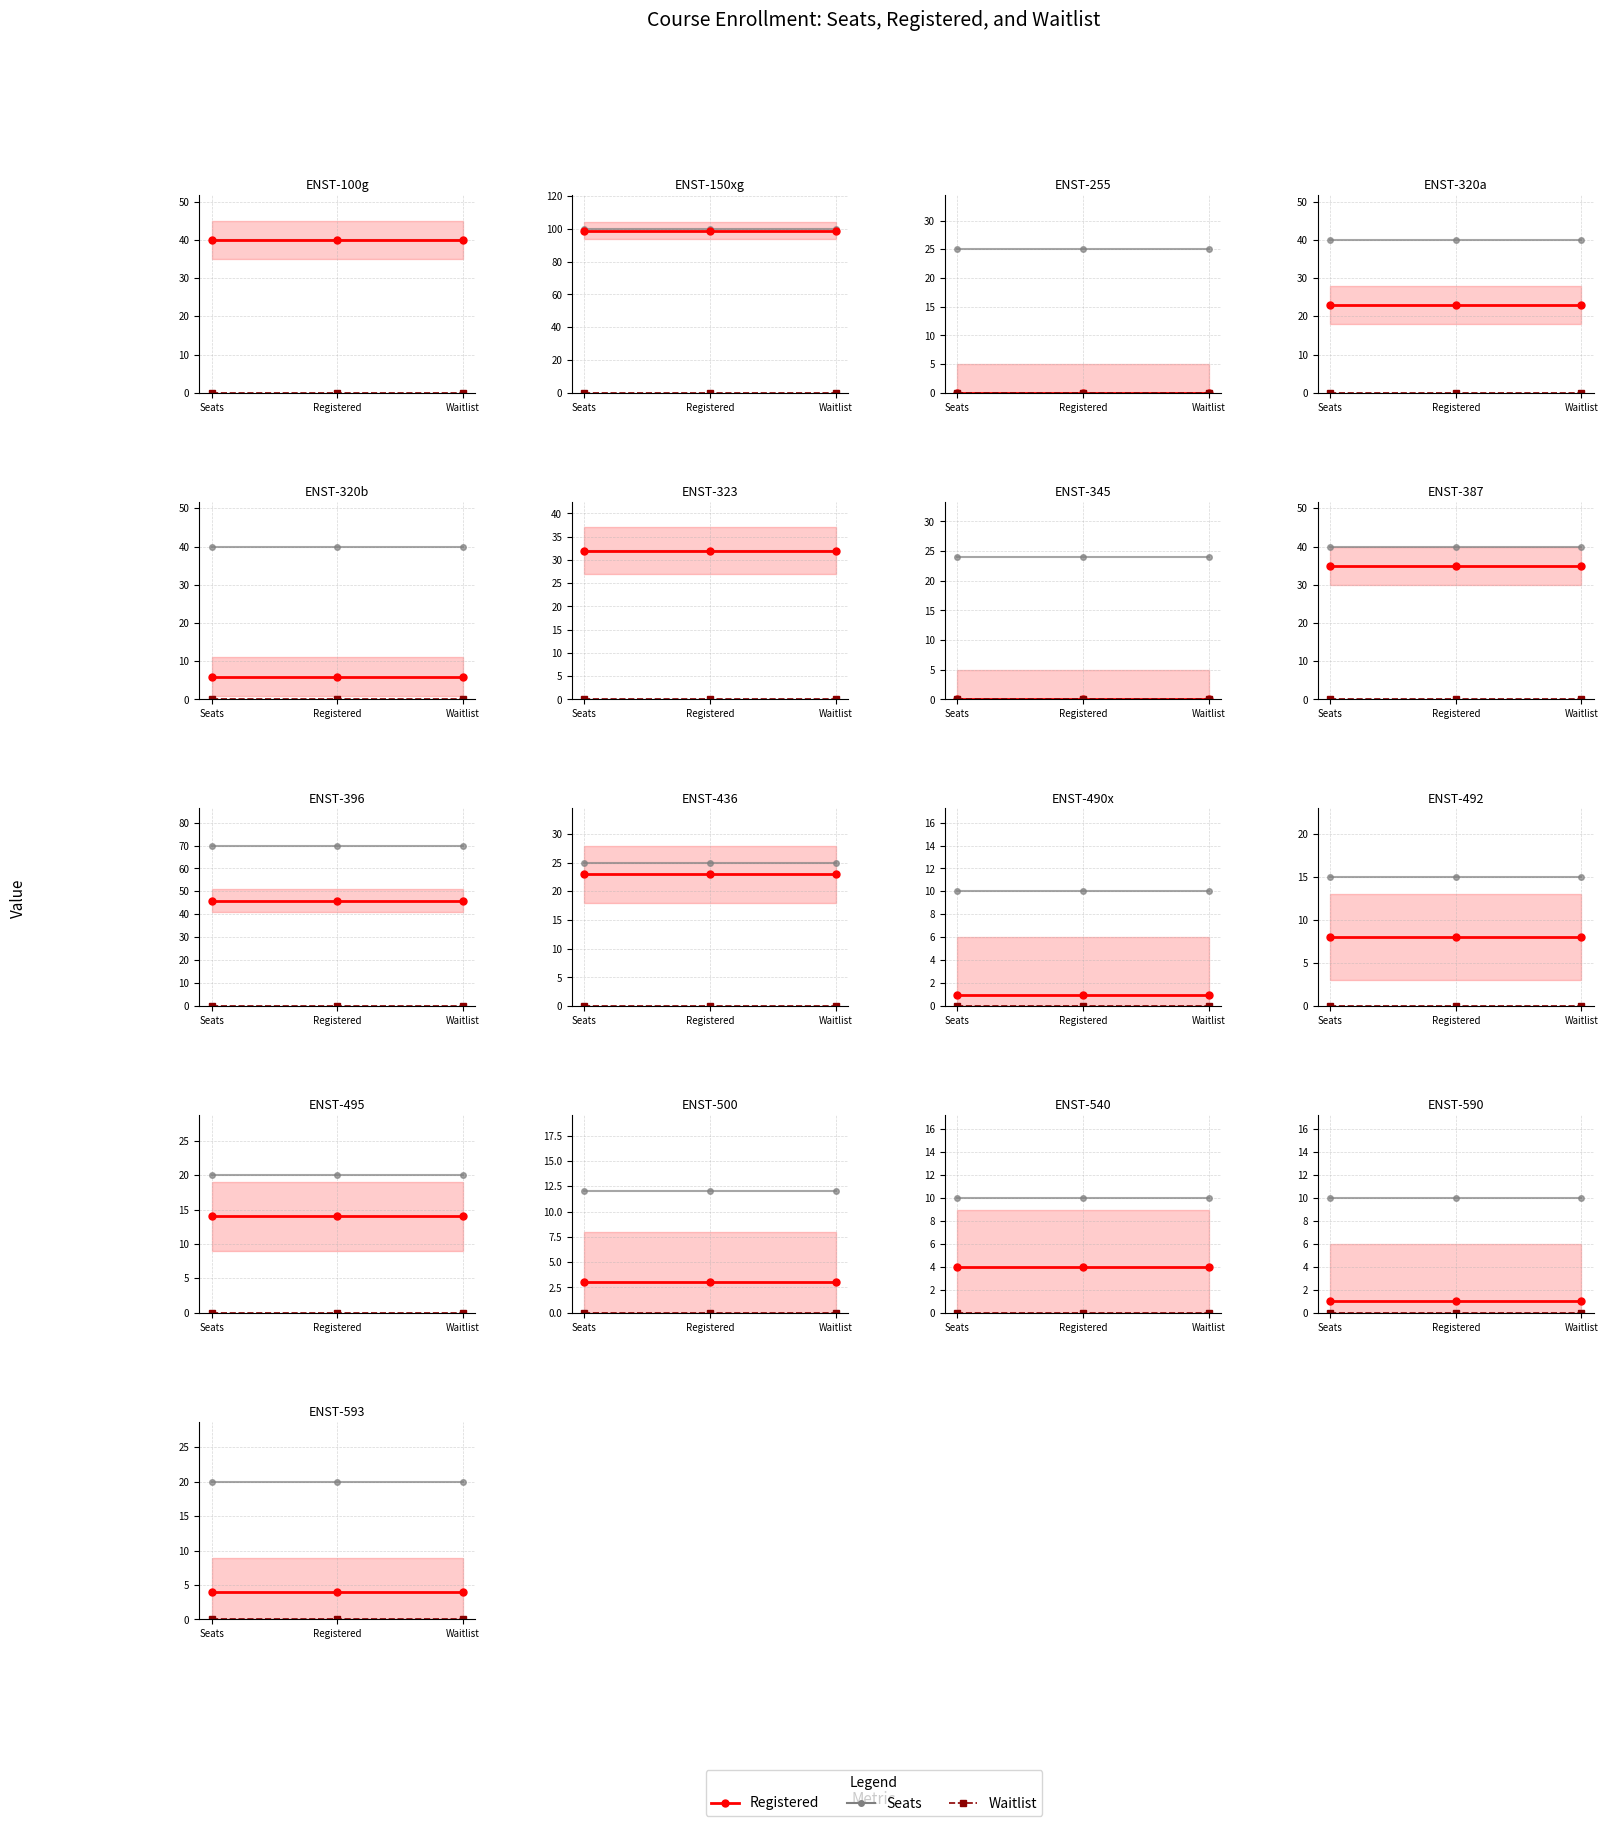

Count the number of data series in this chart.

3